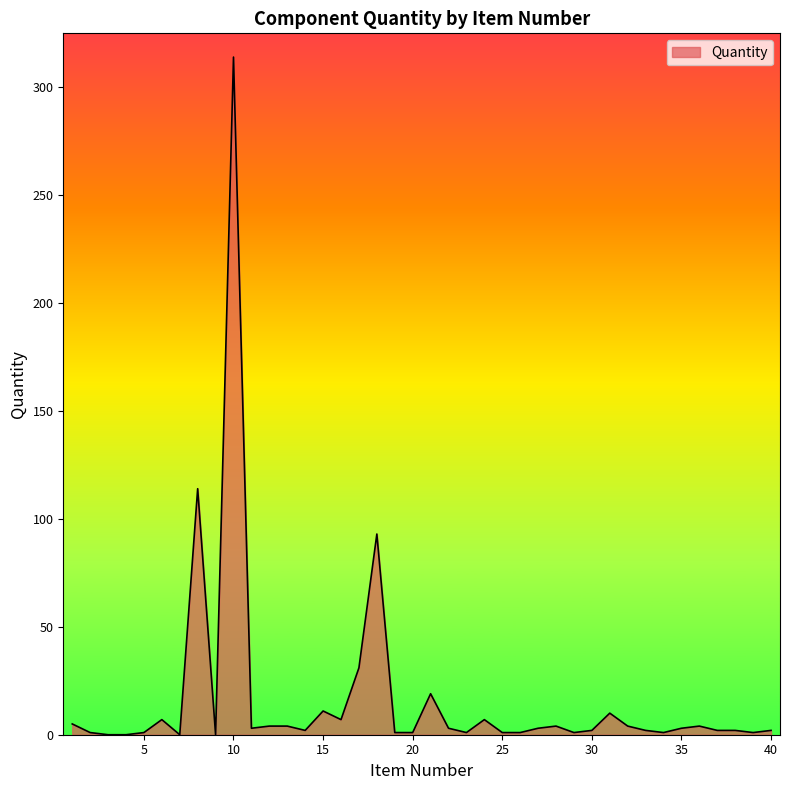

What is the maximum value shown in the chart?

314